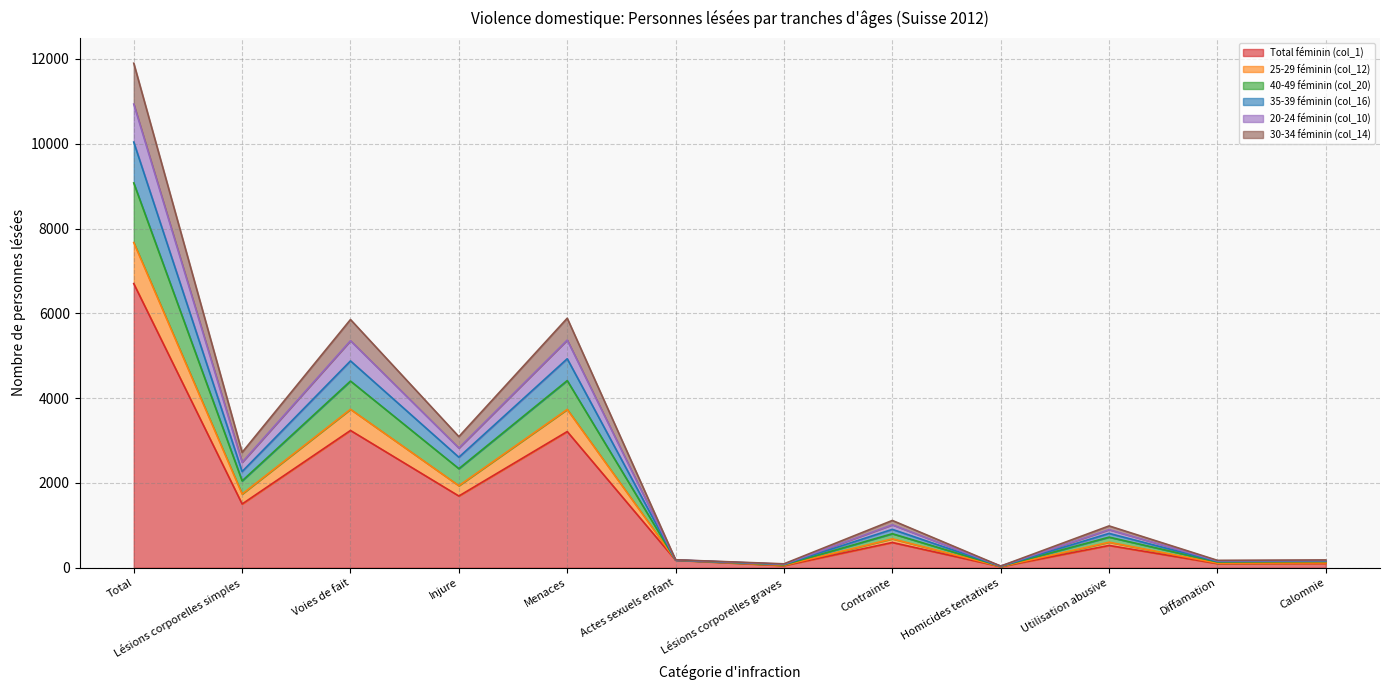

Which category has the highest value in the Total féminin (col_1) series?

Total